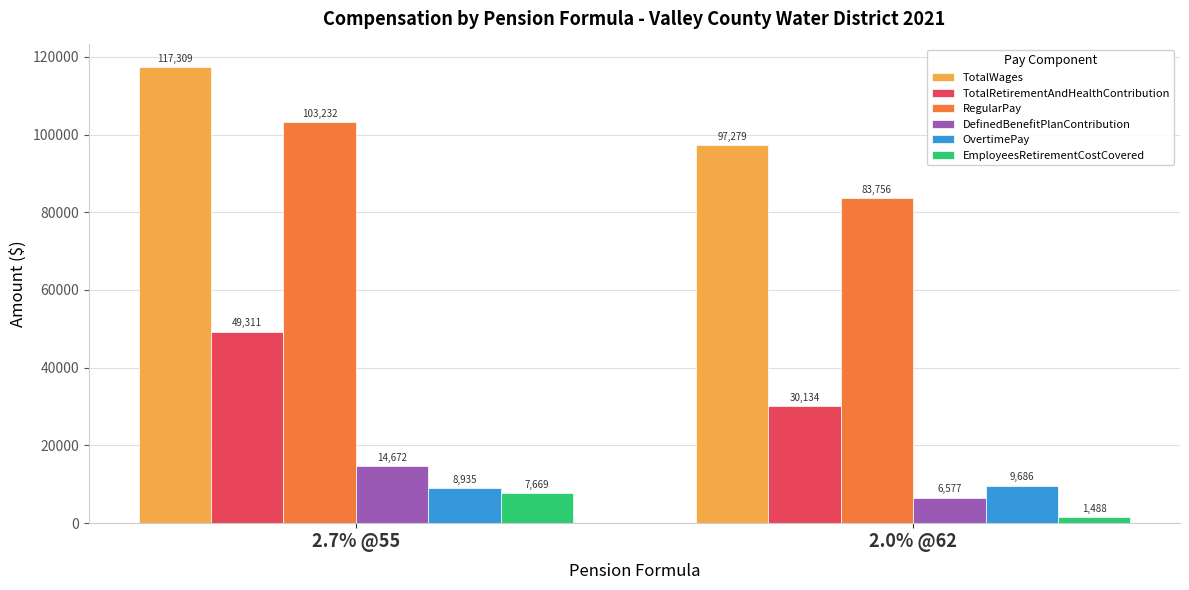

What is the highest value of the RegularPay series?

103232.7